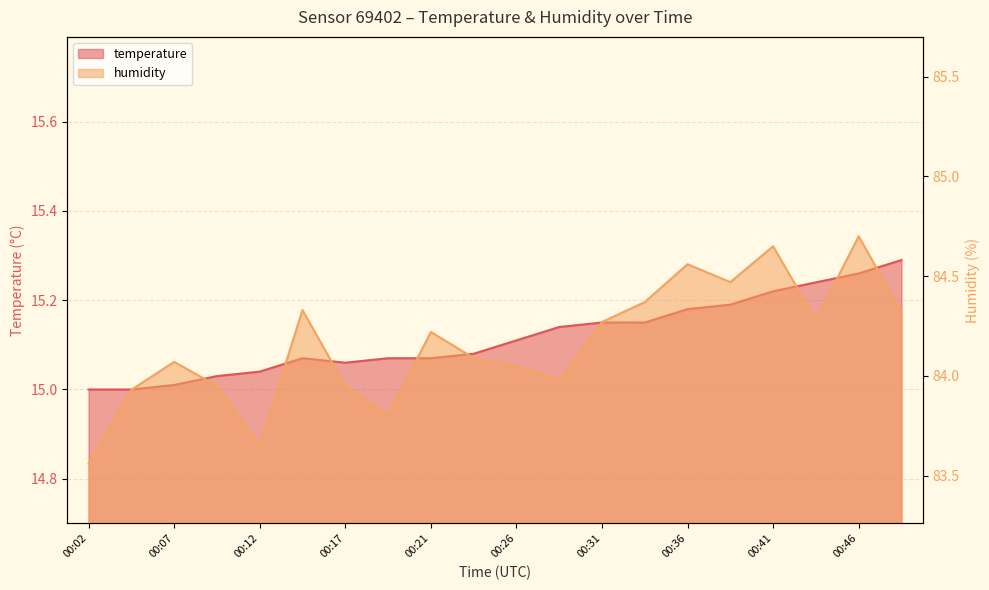

Rank the categories by humidity value from lowest to highest.

00:02, 00:12, 00:19, 00:04, 00:09, 00:17, 00:29, 00:26, 00:07, 00:24, 00:21, 00:31, 00:43, 00:48, 00:14, 00:34, 00:38, 00:36, 00:41, 00:46